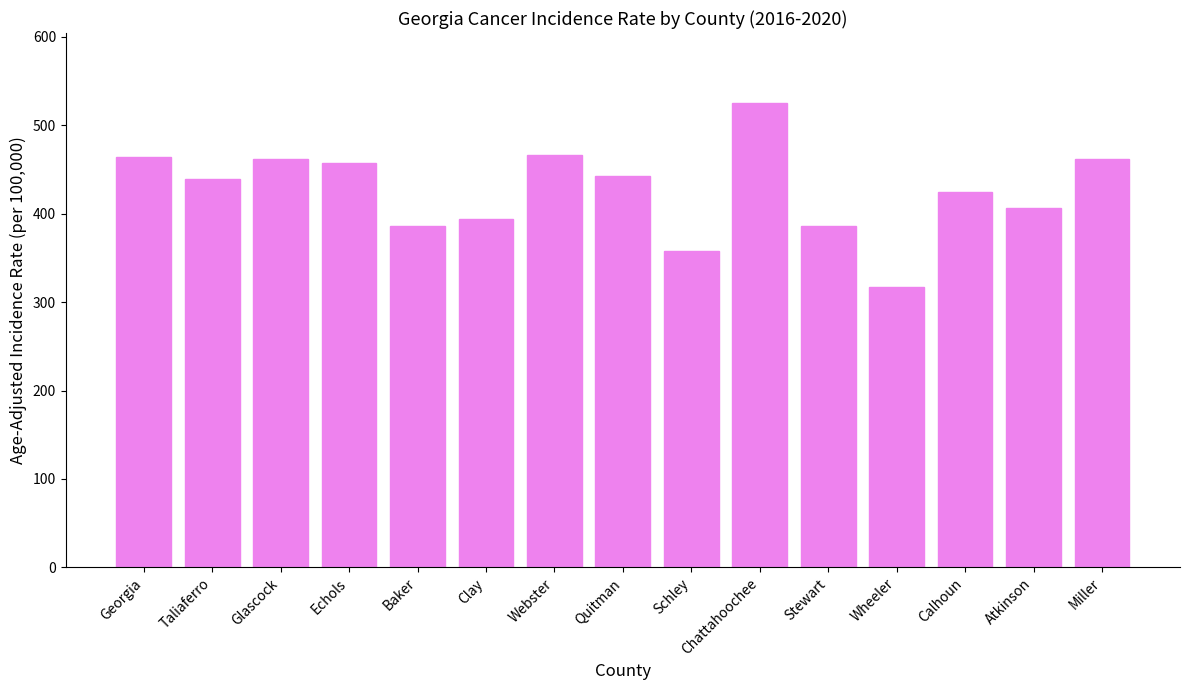

What is the value of the 10th bar from the left?

525.6